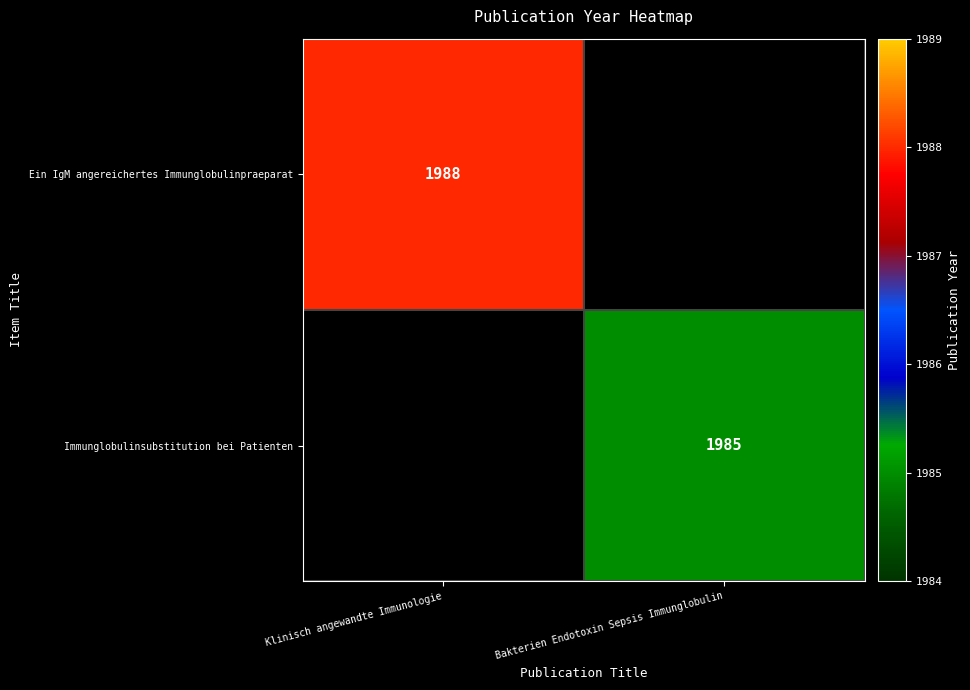

The value of Ein IgM angereichertes Immunglobulinpraeparat at Klinisch angewandte Immunologie is 1988. True or false?

True